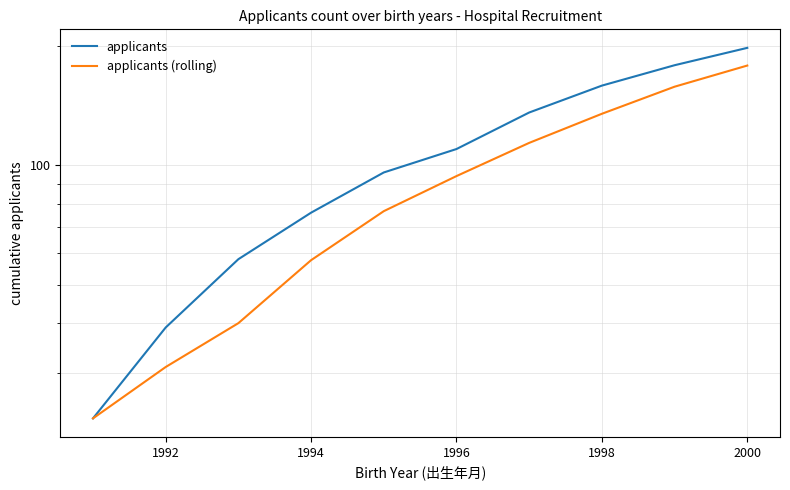

How many values in the applicants series are below 110?

5